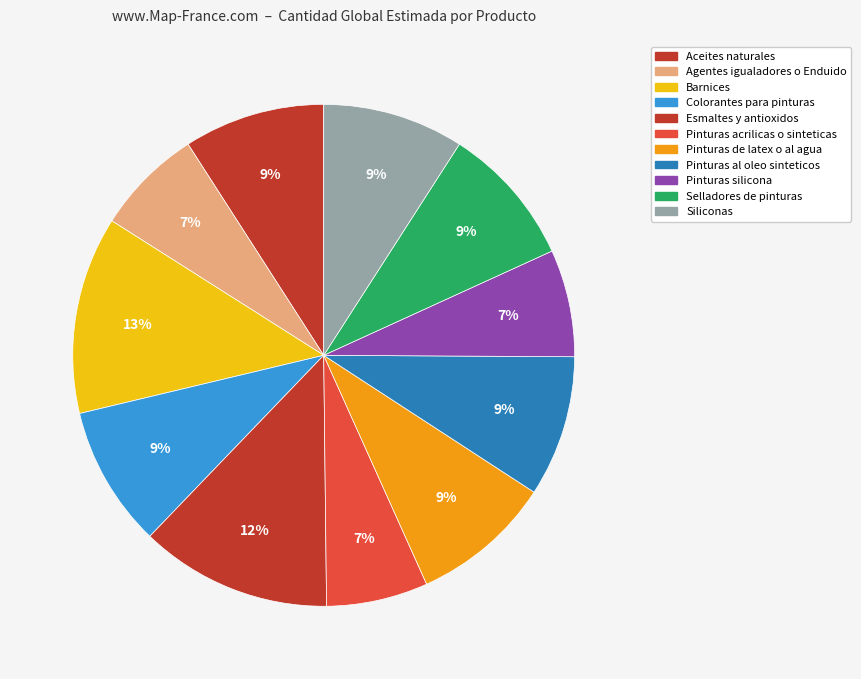

How many segments does this pie chart have?

11